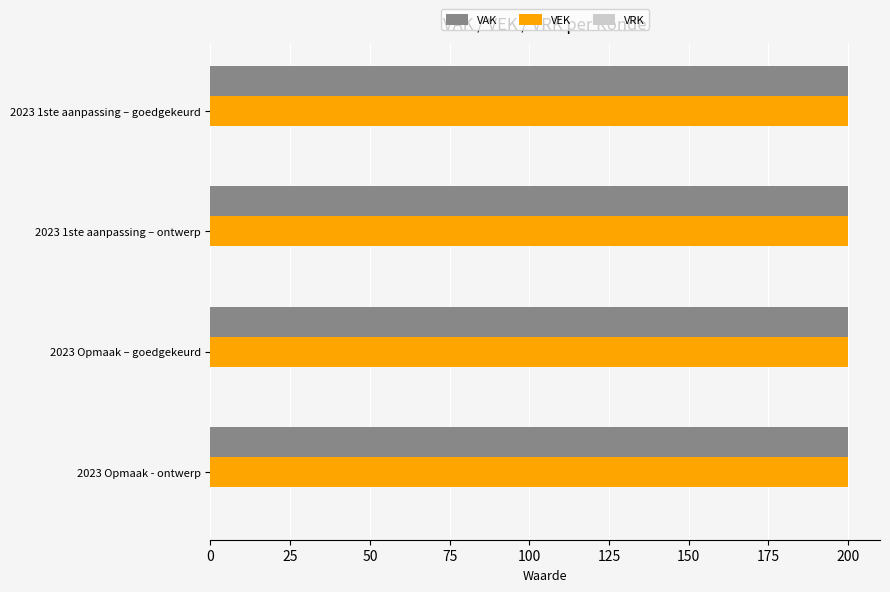

What is the average value of the VAK series?

200